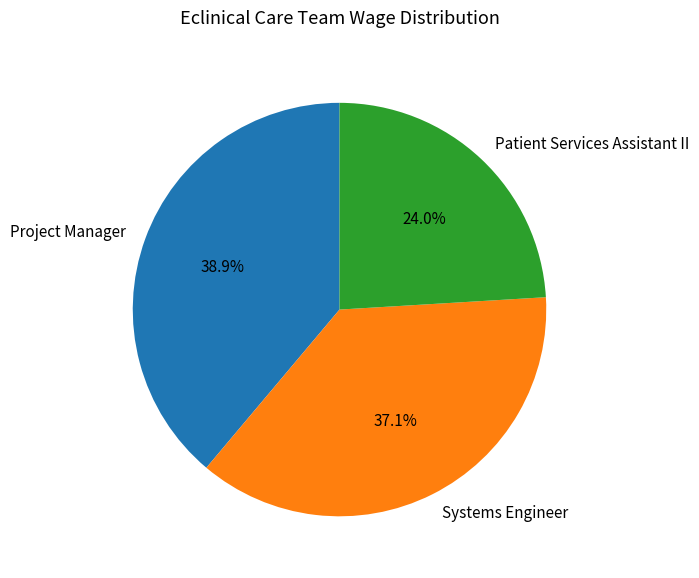

Rank the categories by value from lowest to highest.

Patient Services Assistant II, Systems Engineer, Project Manager